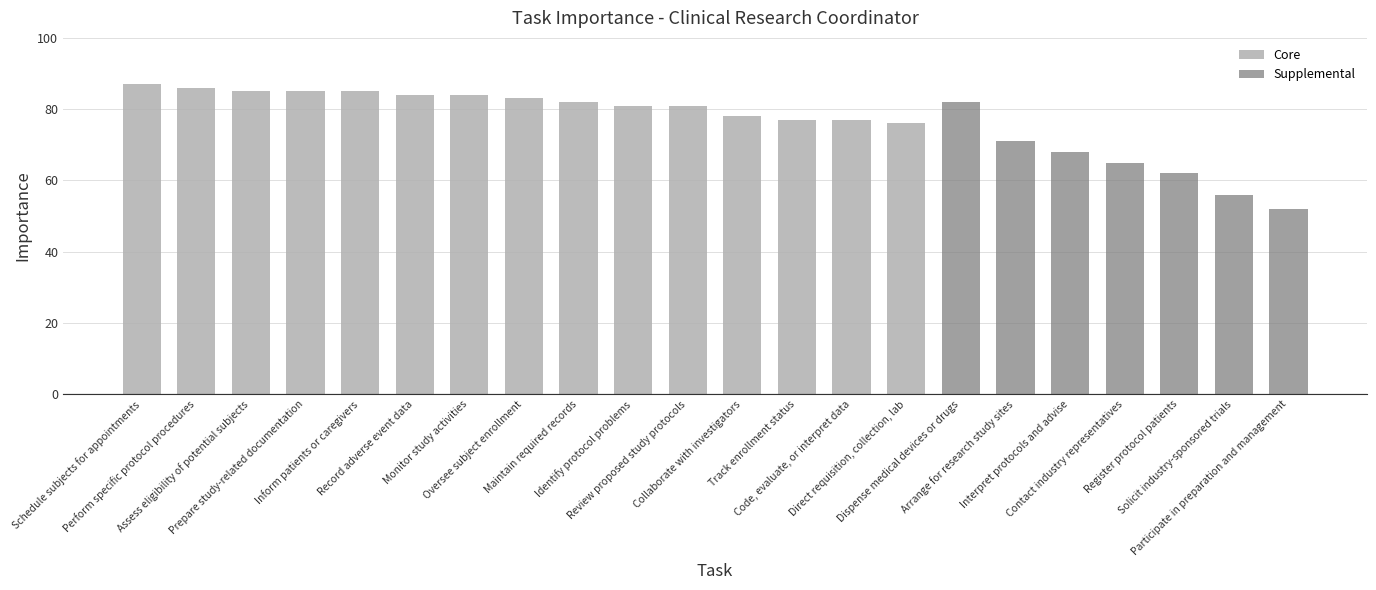

What is the average value of the Core series?

82